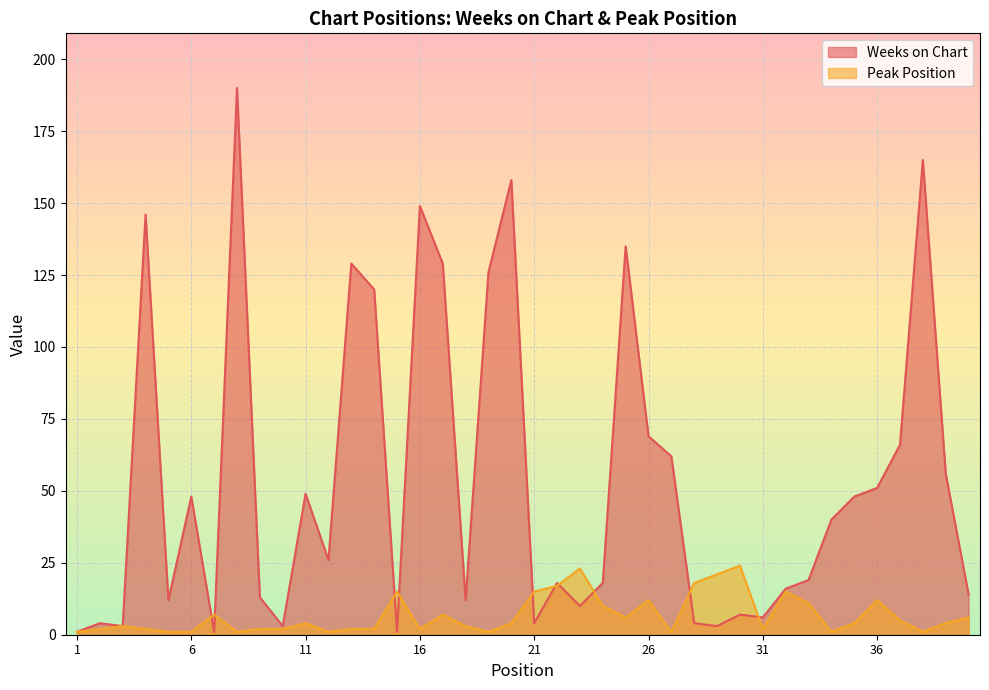

How many data points in Peak Position are above 4?

17